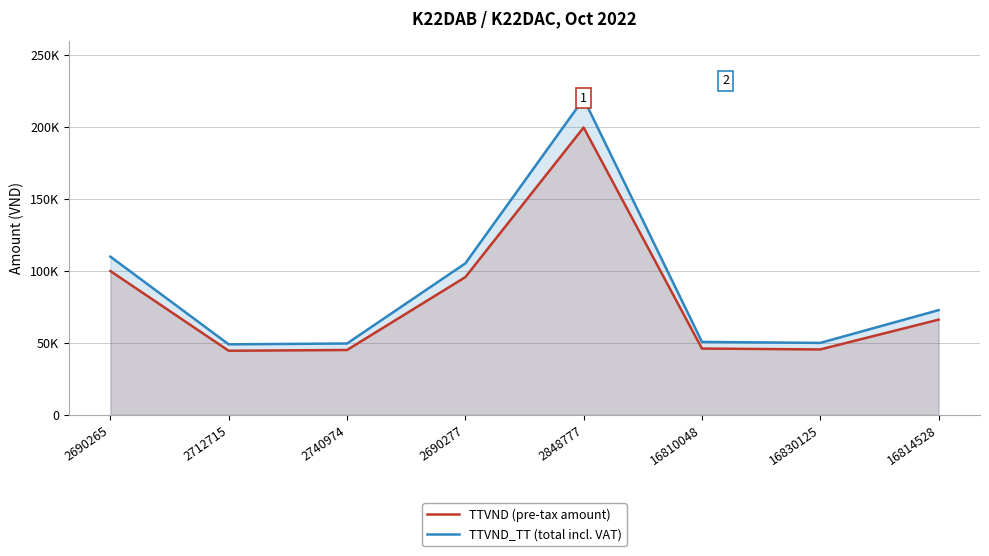

At which category does TTVND (pre-tax amount) reach its first local peak?

2848777